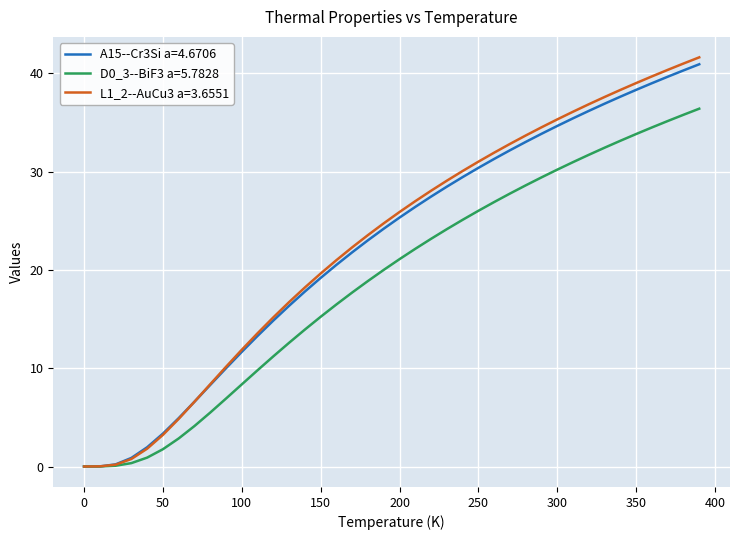

Which label corresponds to the largest value in the chart?

390.0